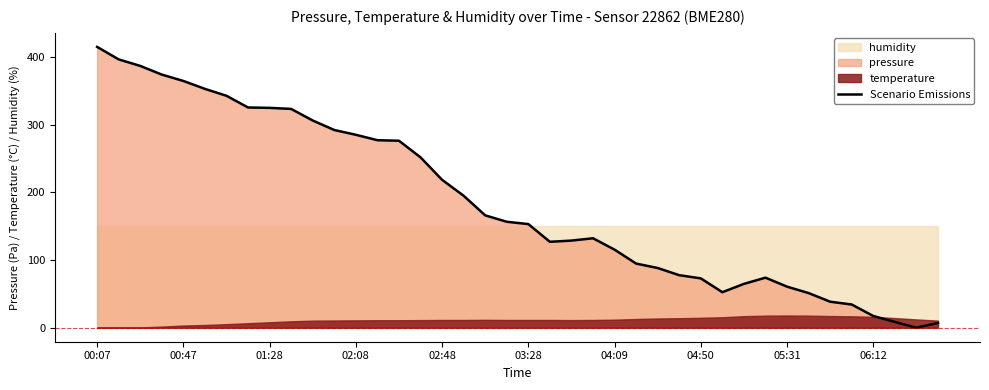

What is the average value?

185.7